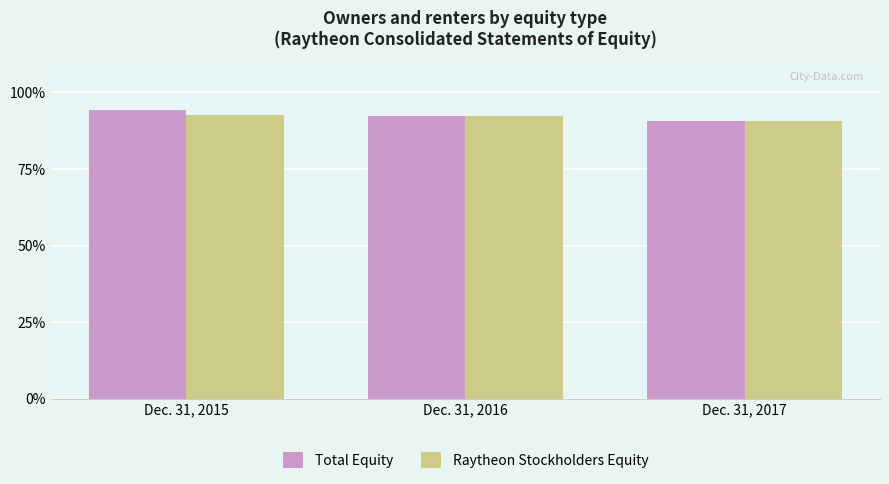

What is the difference between the second highest and minimum values in the Raytheon Stockholders Equity series?

1.8